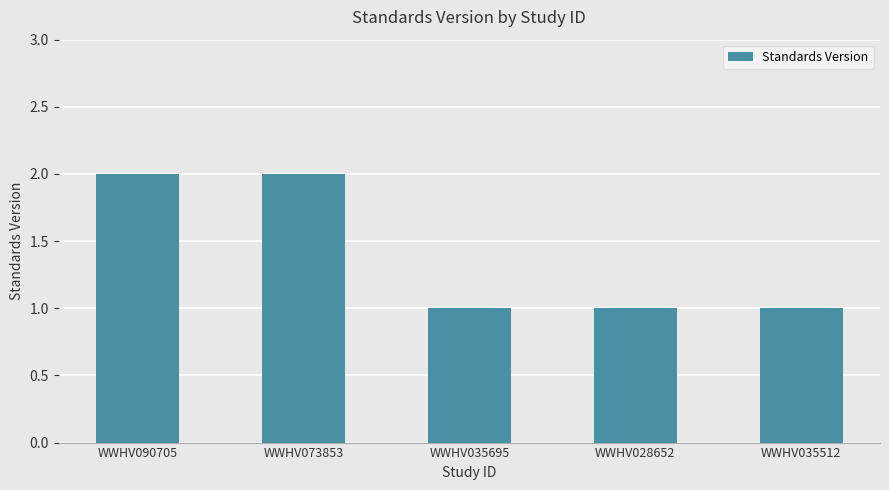

How many values are between 1 and 2?

5